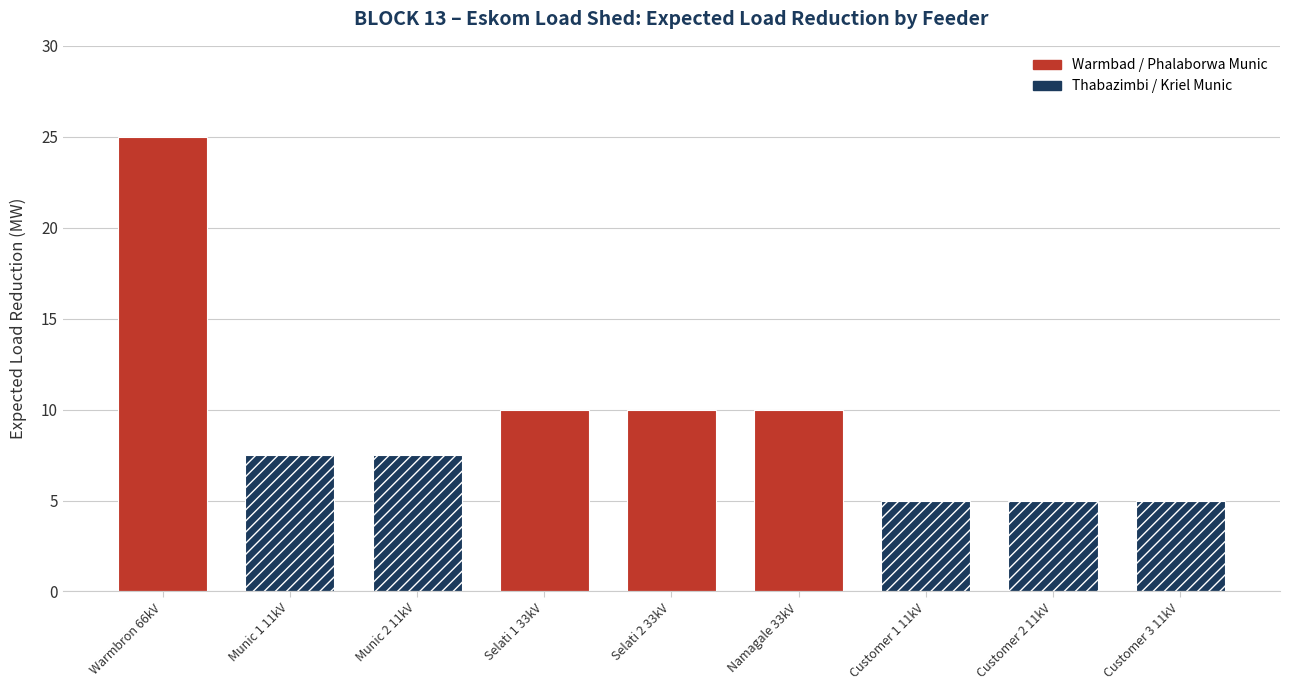

What position from the left is Phalaborwa Munic (Selati 2)?

5